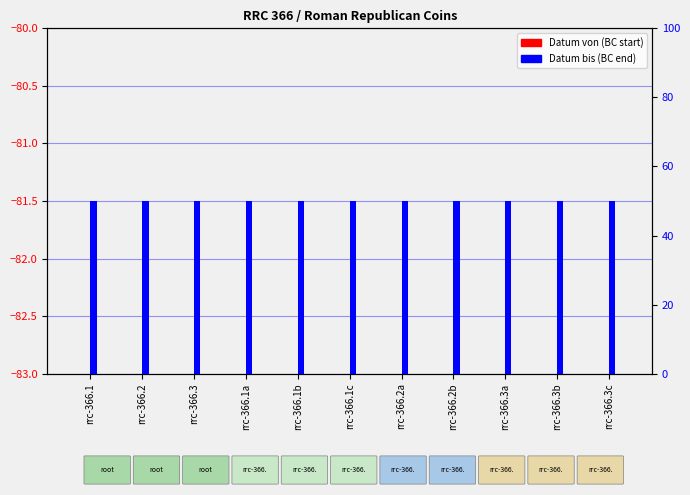

The Datum bis series shows 50 at rrc-366.3. True or false?

True